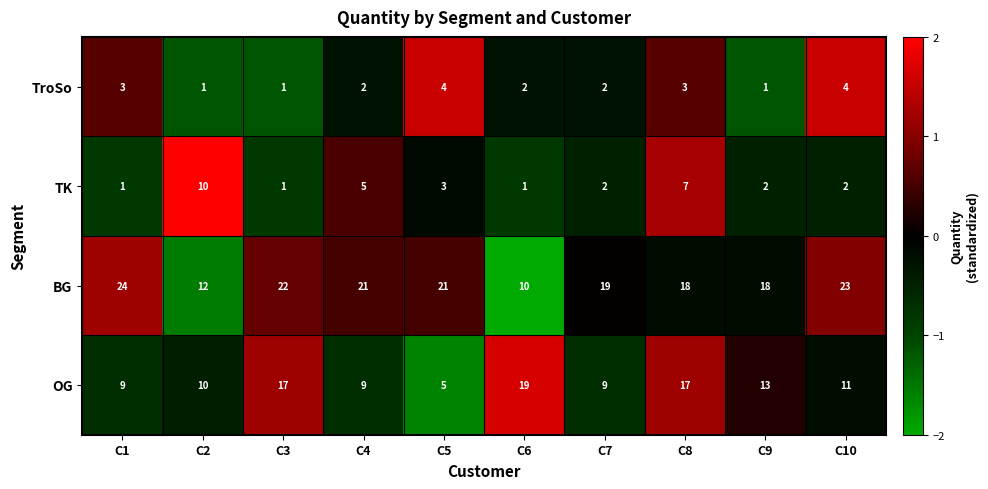

Where does the OG series first go above 11?

C3